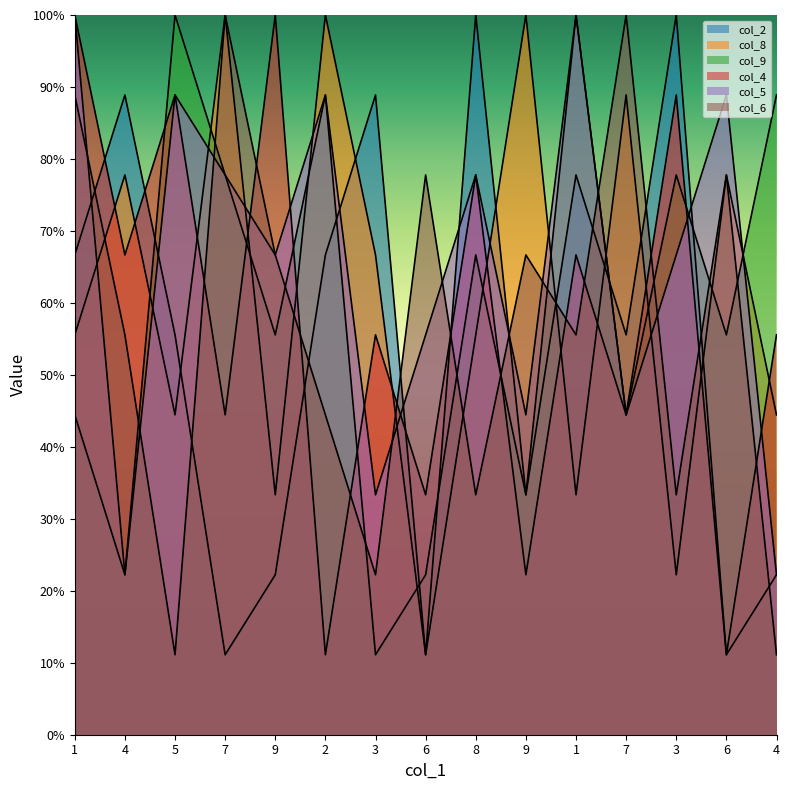

Which has a higher value, 5 or 2?

2